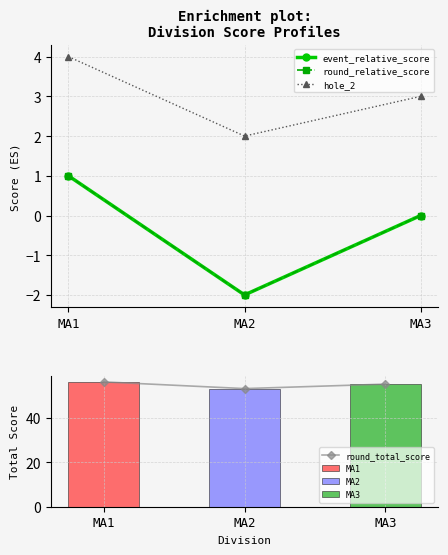

At which category is the sum across all series the highest?

MA1